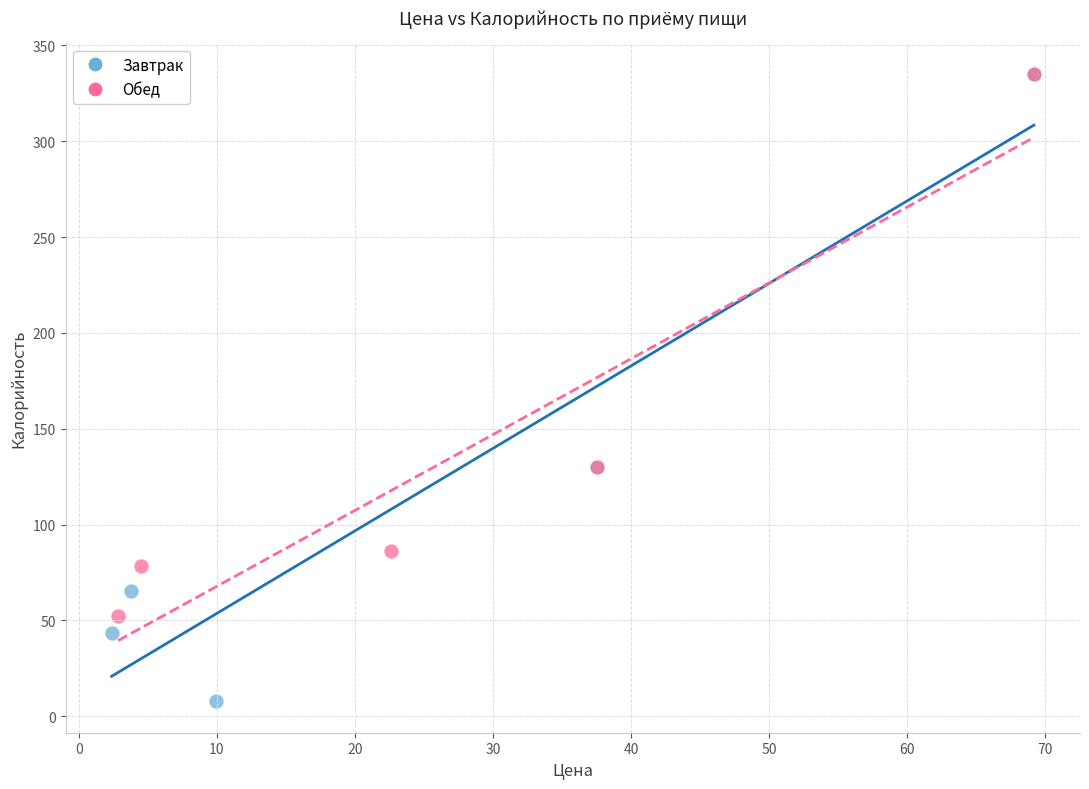

Which series has the widest spread of Y values?

Завтрак